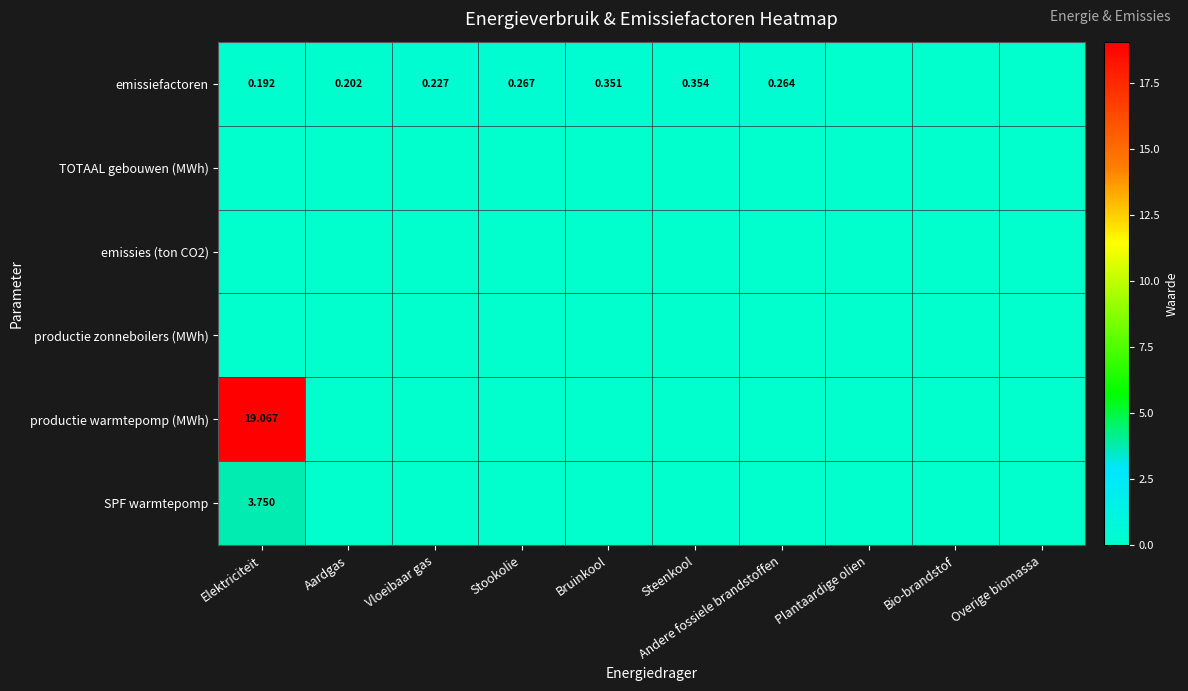

At Plantaardige olien, list the series in order from smallest to largest.

emissiefactoren, TOTAAL gebouwen (MWh), emissies (ton CO2), productie zonneboilers (MWh), productie warmtepomp (MWh), SPF warmtepomp